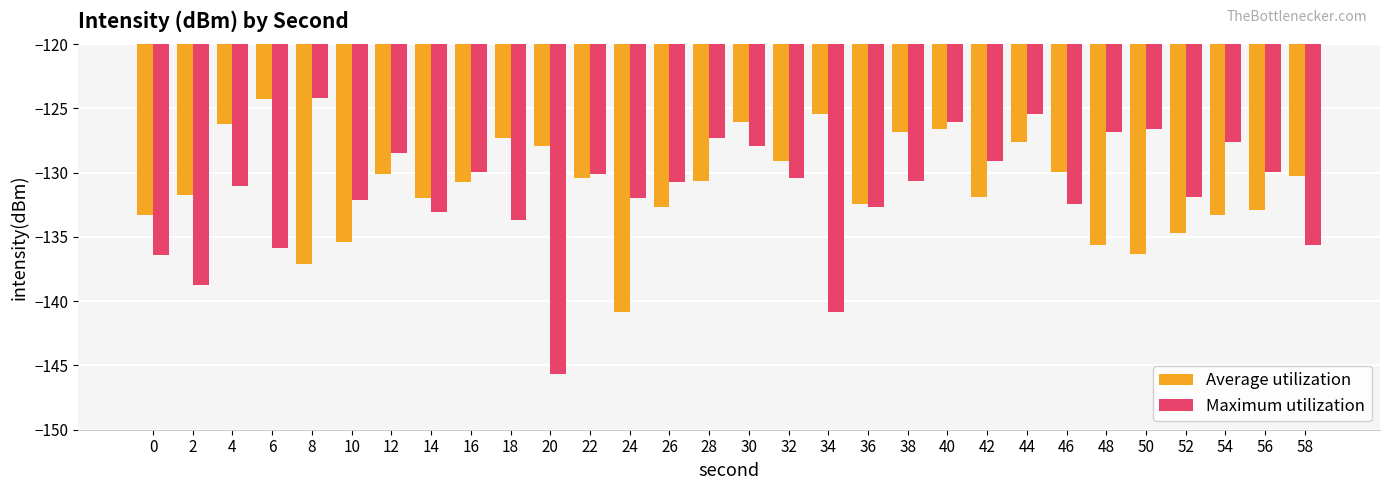

Which series has the largest range (max minus min)?

Maximum utilization